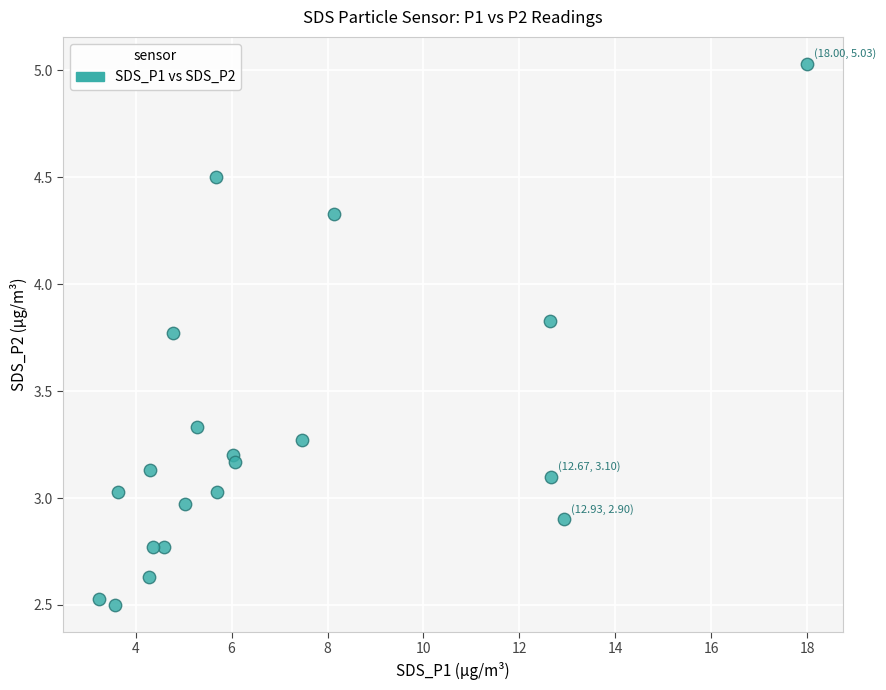

What is the range of X values (max minus min)?

14.8